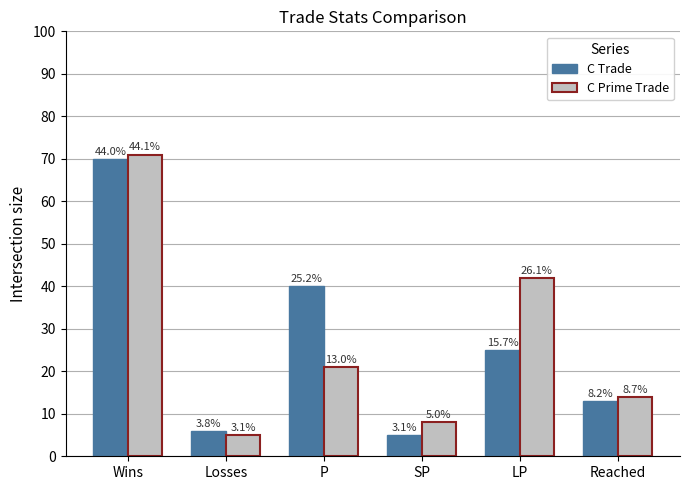

At how many categories does at least one series exceed 70?

1